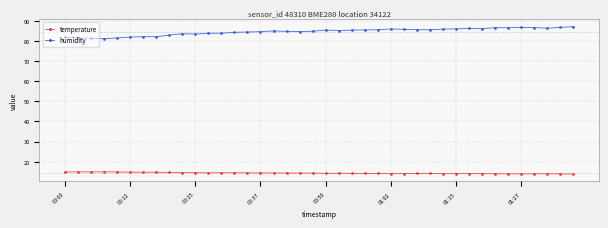

Which series has the widest spread of values?

humidity